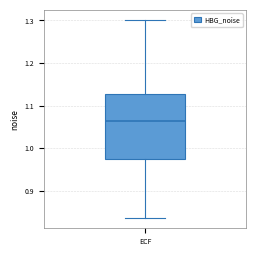

Transcribe this box plot: give where the median line is, the range the box spans, and where the two whiskers end, as read against the y-axis. The values are not printed on the chart, so give them approximately, as read against the axis.

median 1.06, box 0.98 to 1.13, whiskers 0.84 to 1.30